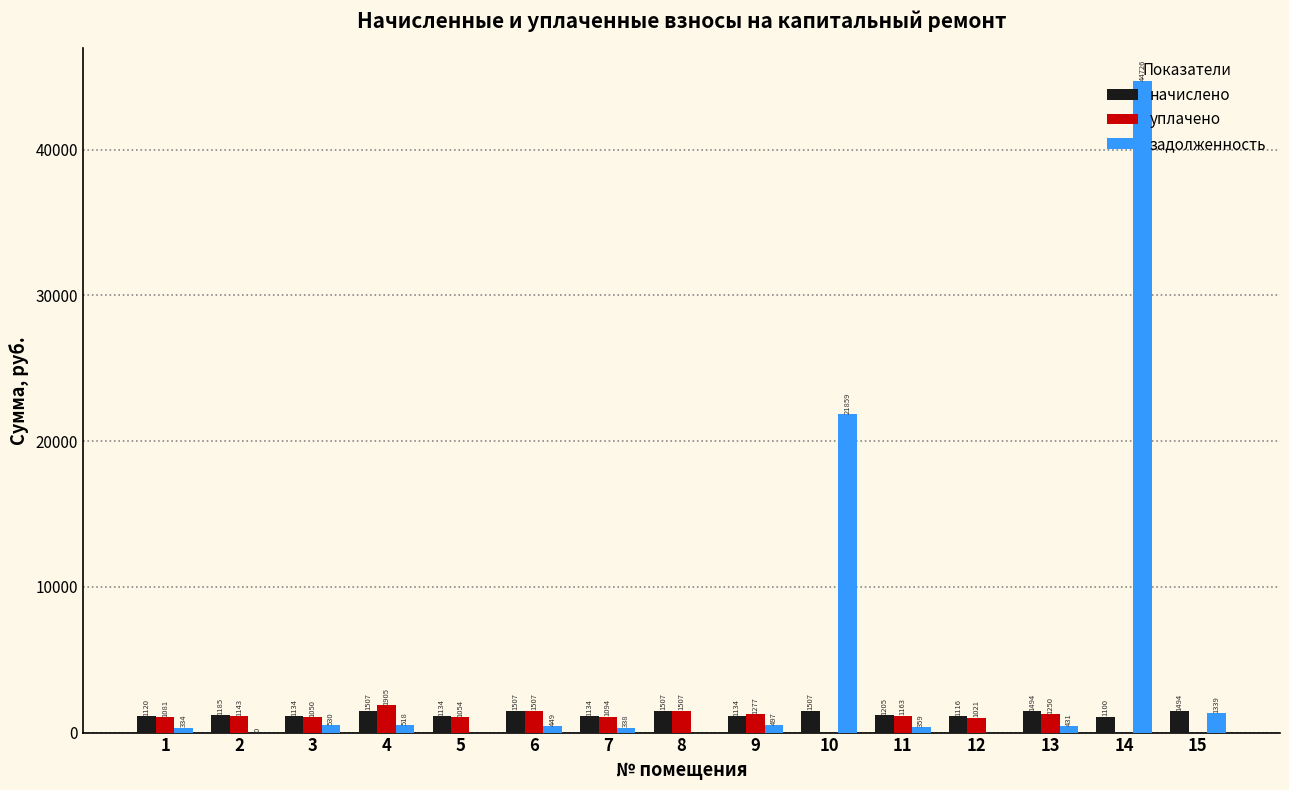

What is the difference between the начислено values at 7 and 6?

373.5